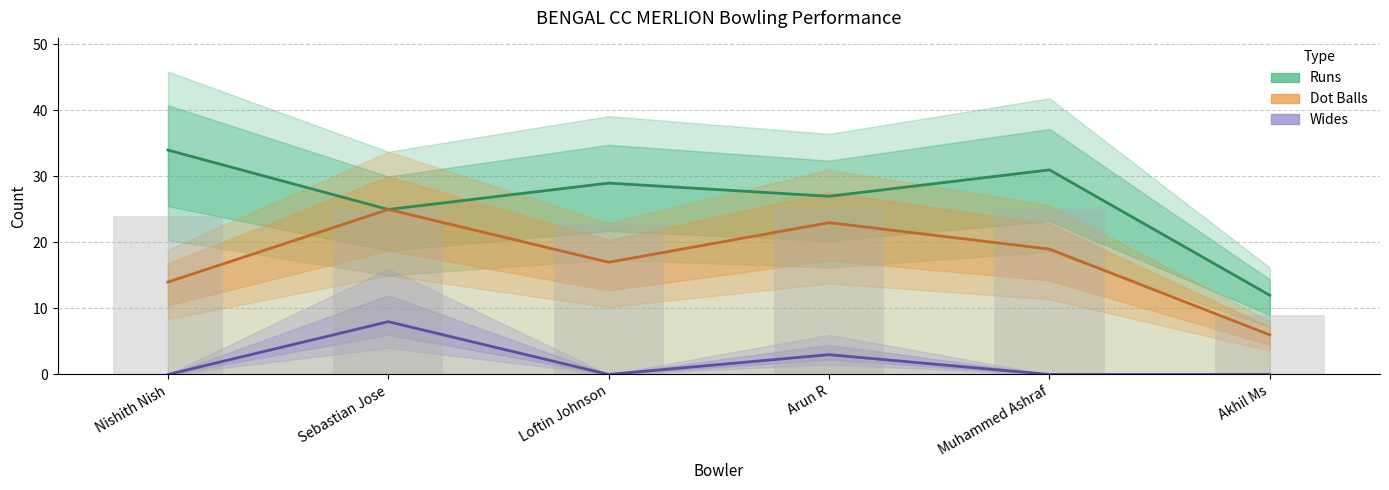

How many data points does each series have?

6